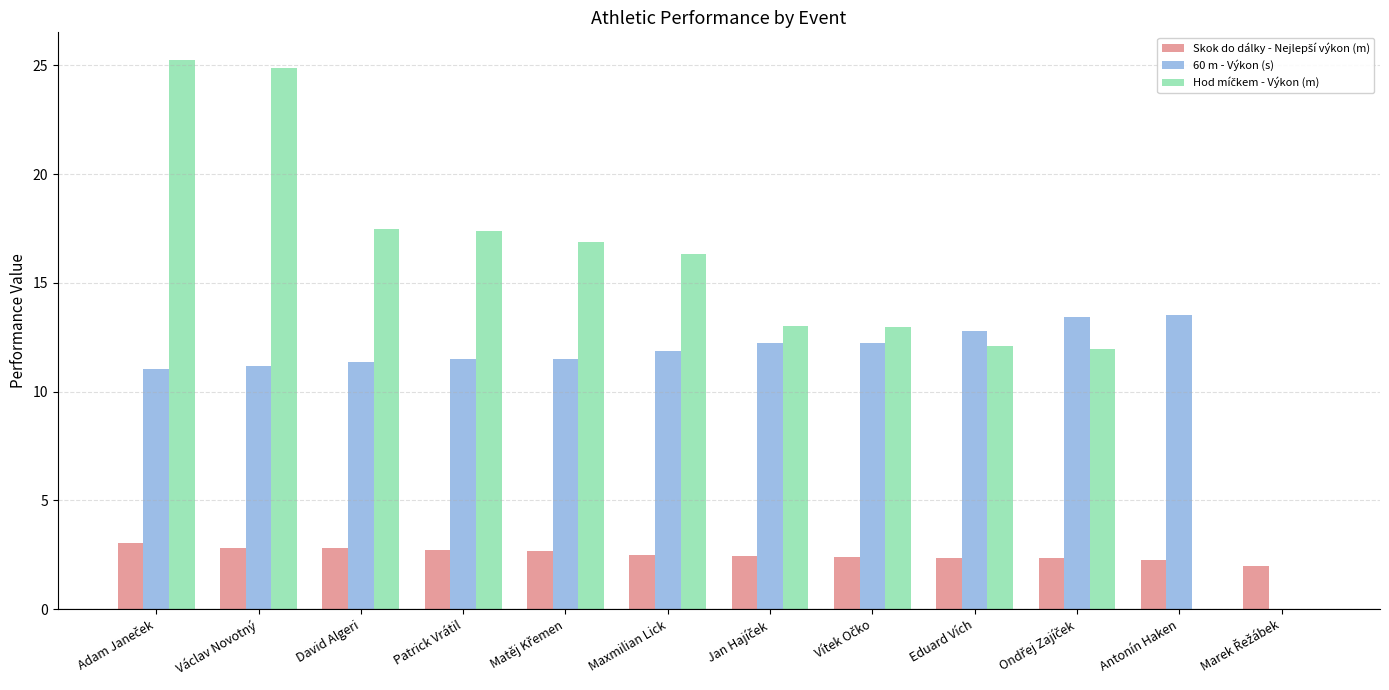

What is the sum of all 60 m - Výkon (s) values?

132.7